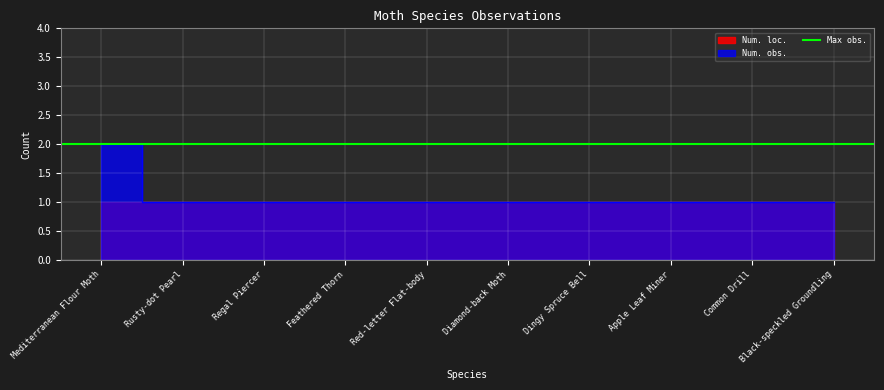

Reading left to right, list all the values displayed in this chart.

Mediterranean Flour Moth=2	Rusty-dot Pearl=1	Regal Piercer=1	Feathered Thorn=1	Red-letter Flat-body=1	Diamond-back Moth=1	Dingy Spruce Bell=1	Apple Leaf Miner=1	Common Drill=1	Black-speckled Groundling=1